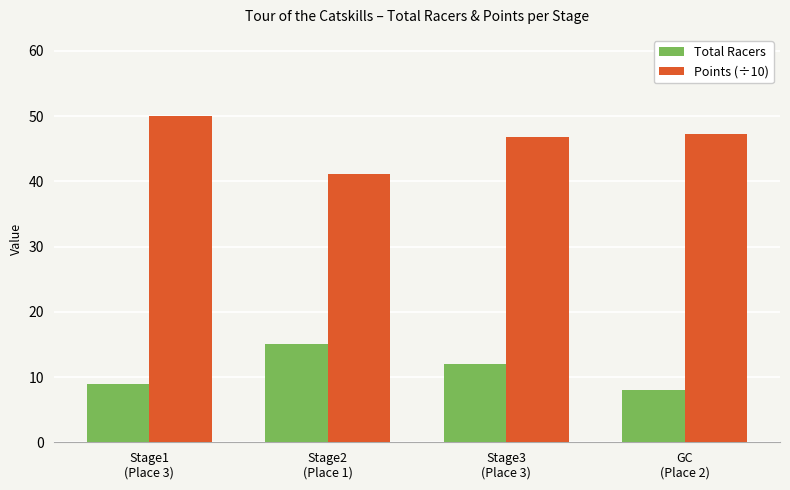

What is the difference between the maximum and minimum values in the Total Racers series?

7.0